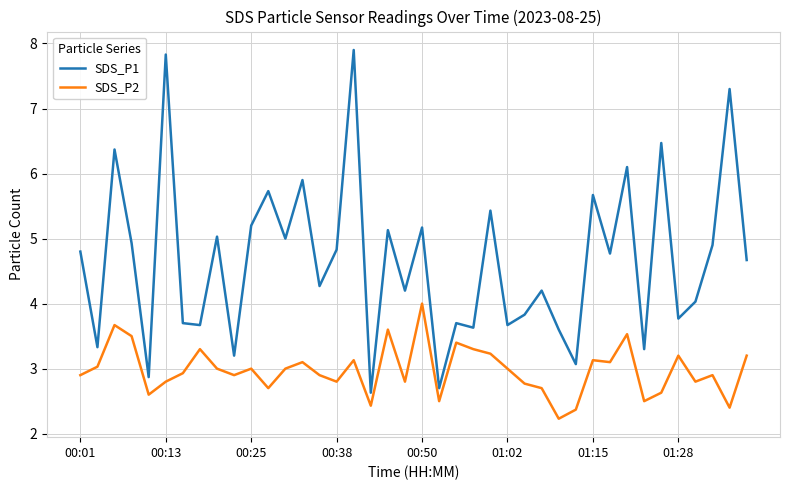

Which series has the widest spread of values?

SDS_P1